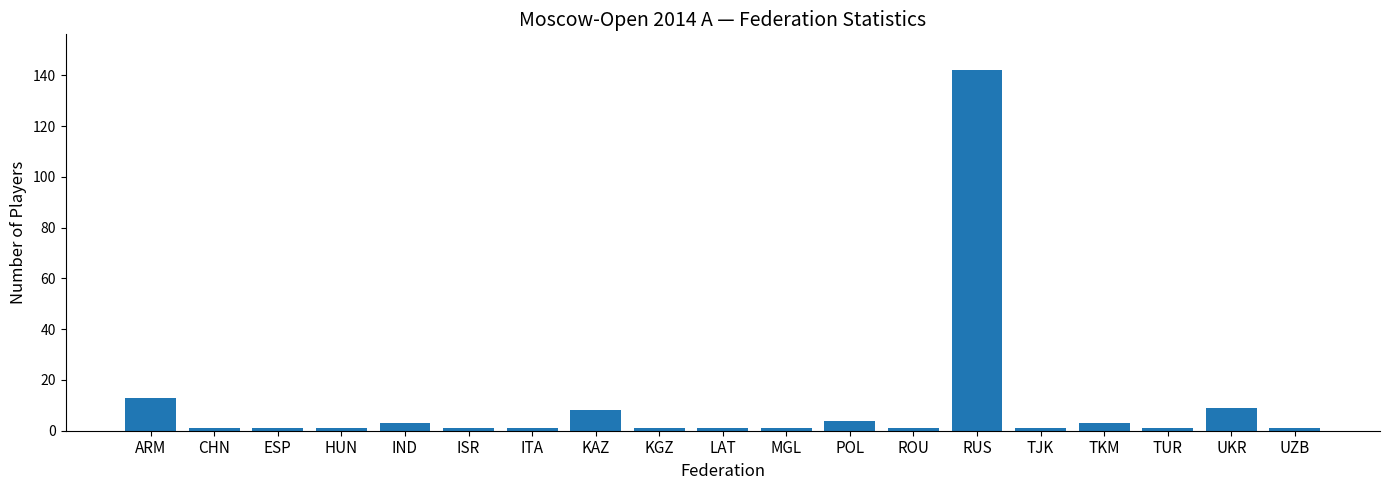

What is the average value?

10